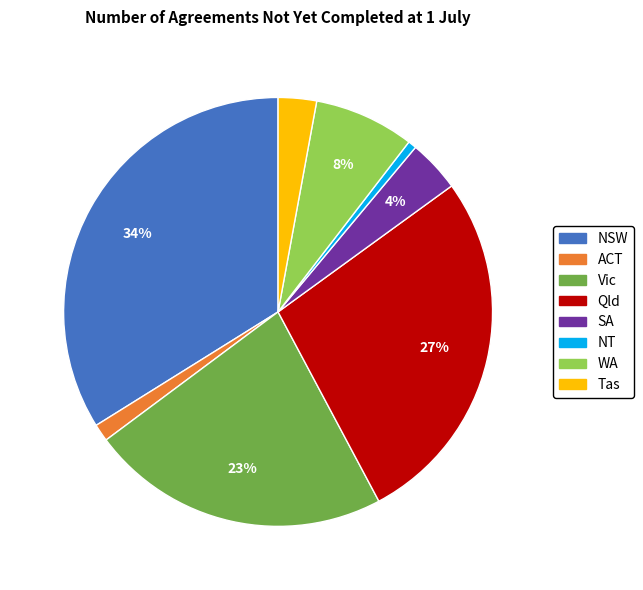

Count the number of slices in the pie.

8